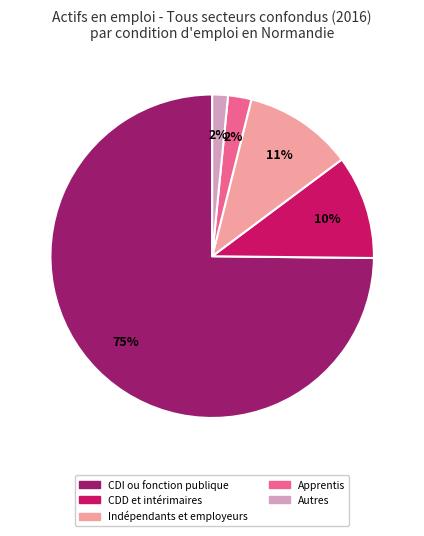

Which slice is the largest?

CDI ou fonction publique